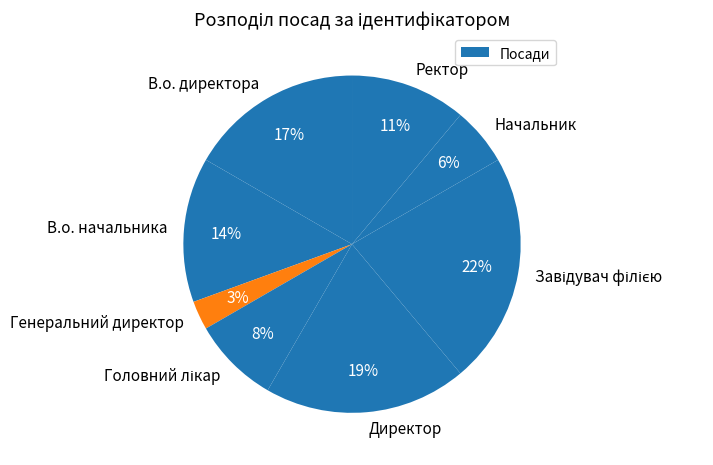

How many segments does this pie chart have?

8